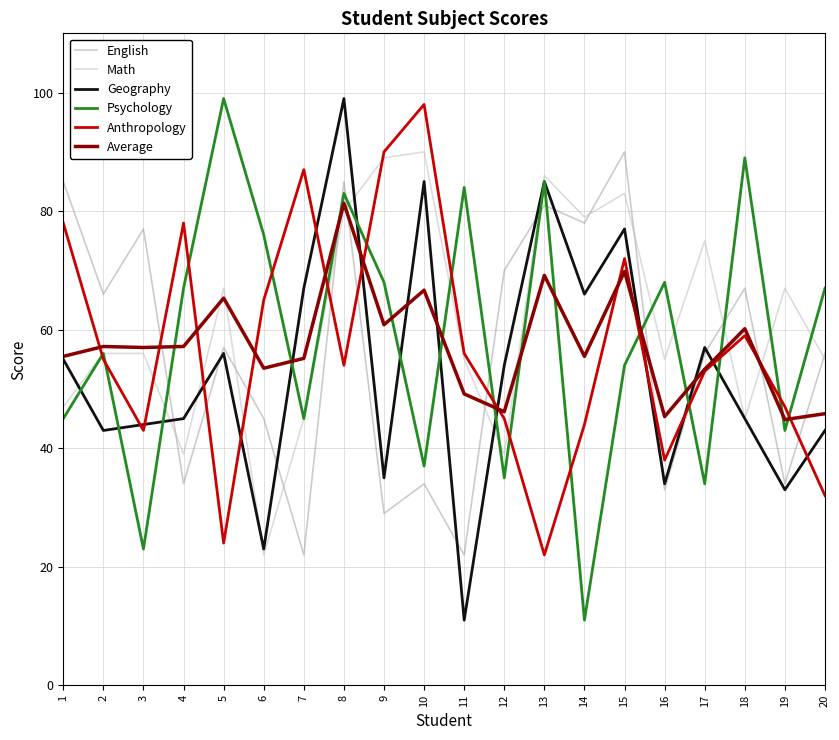

Is the value of Math at 4 greater than the value of Anthropology at 4?

No